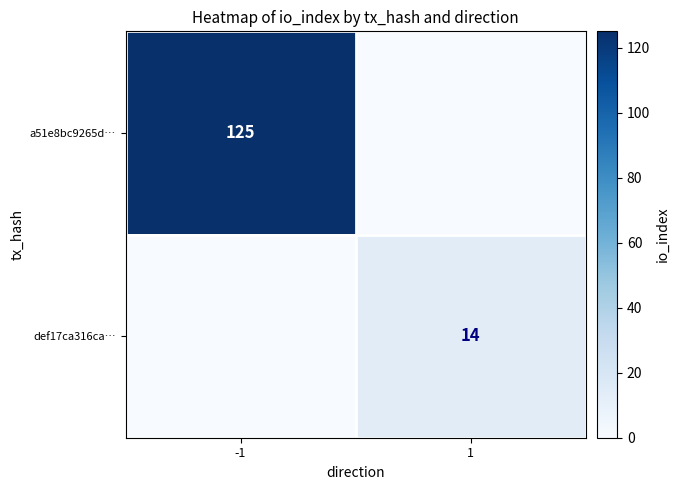

Is it true that def17ca316ca… equals 14 at 1?

True